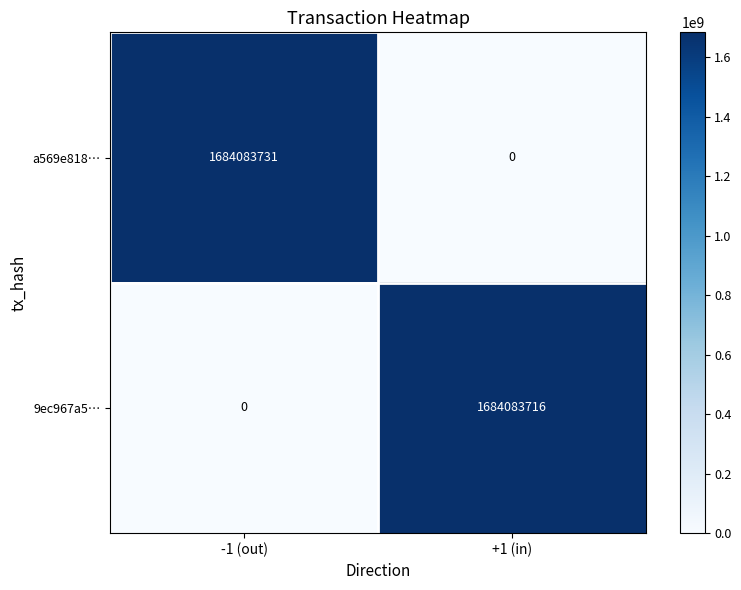

Read the a569e818… value at -1 (out).

1684083731